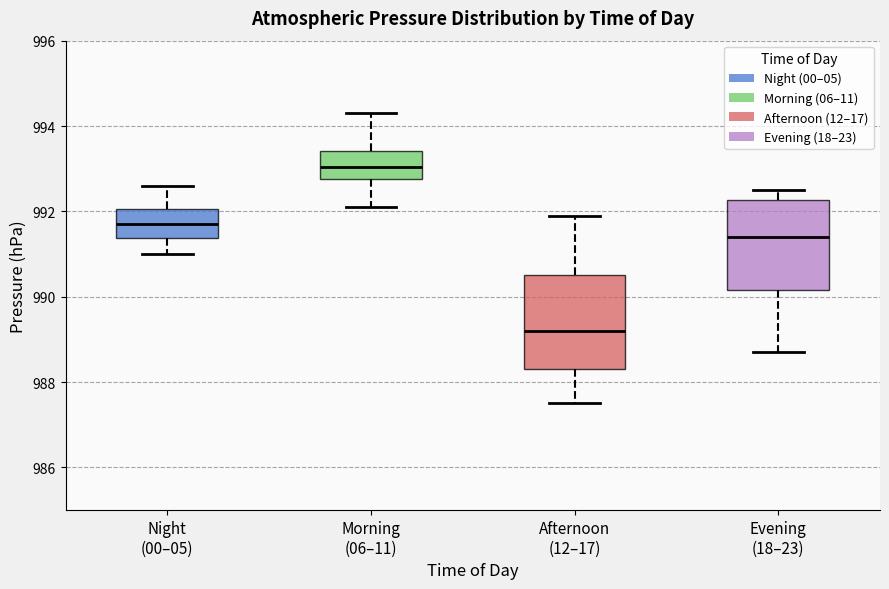

Where does the median line of the box for Night (00–05) sit on the y-axis? The values are not printed on the chart, so give them approximately, as read against the axis.

991.8